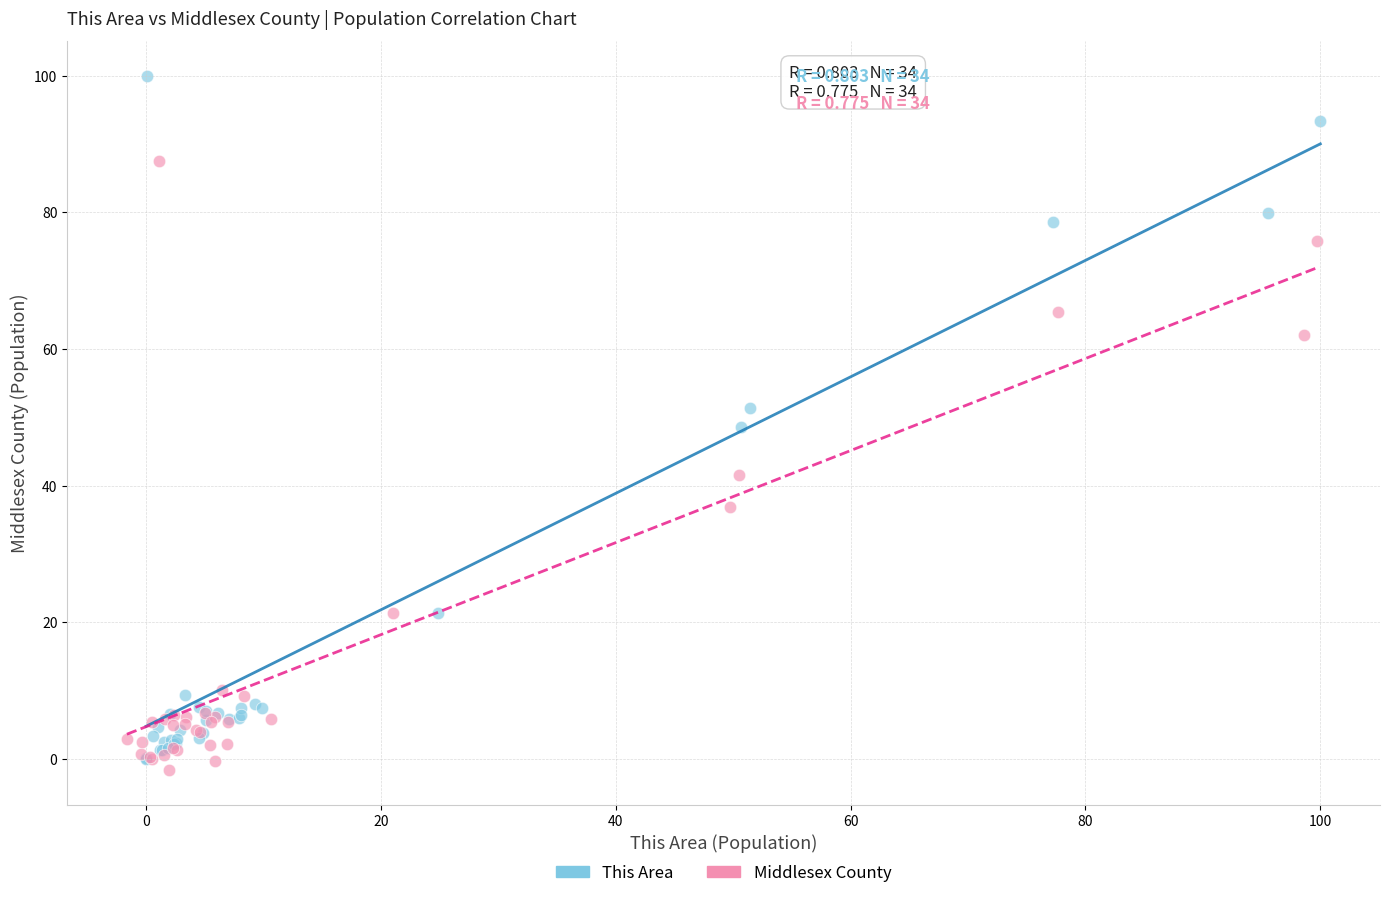

What are all the series names shown in the legend?

This Area, Middlesex County